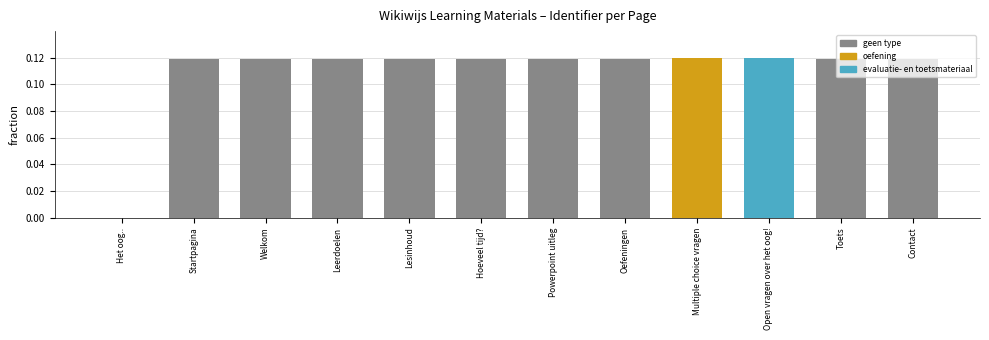

What is the value of the 9th bar from the left?

0.1